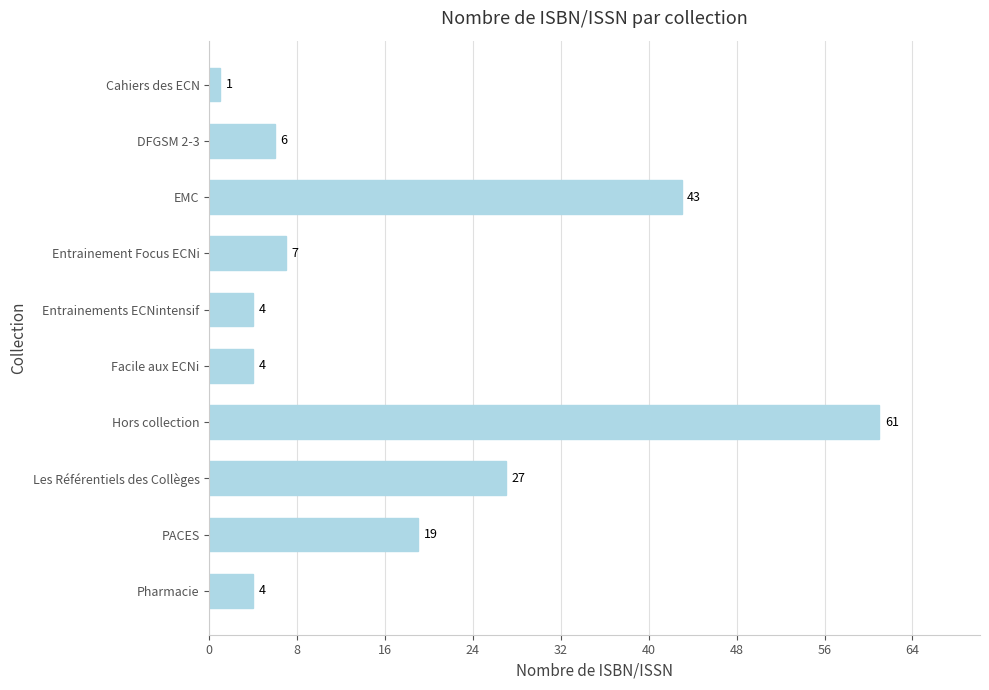

At which category does the chart reach its peak across all series?

Hors collection